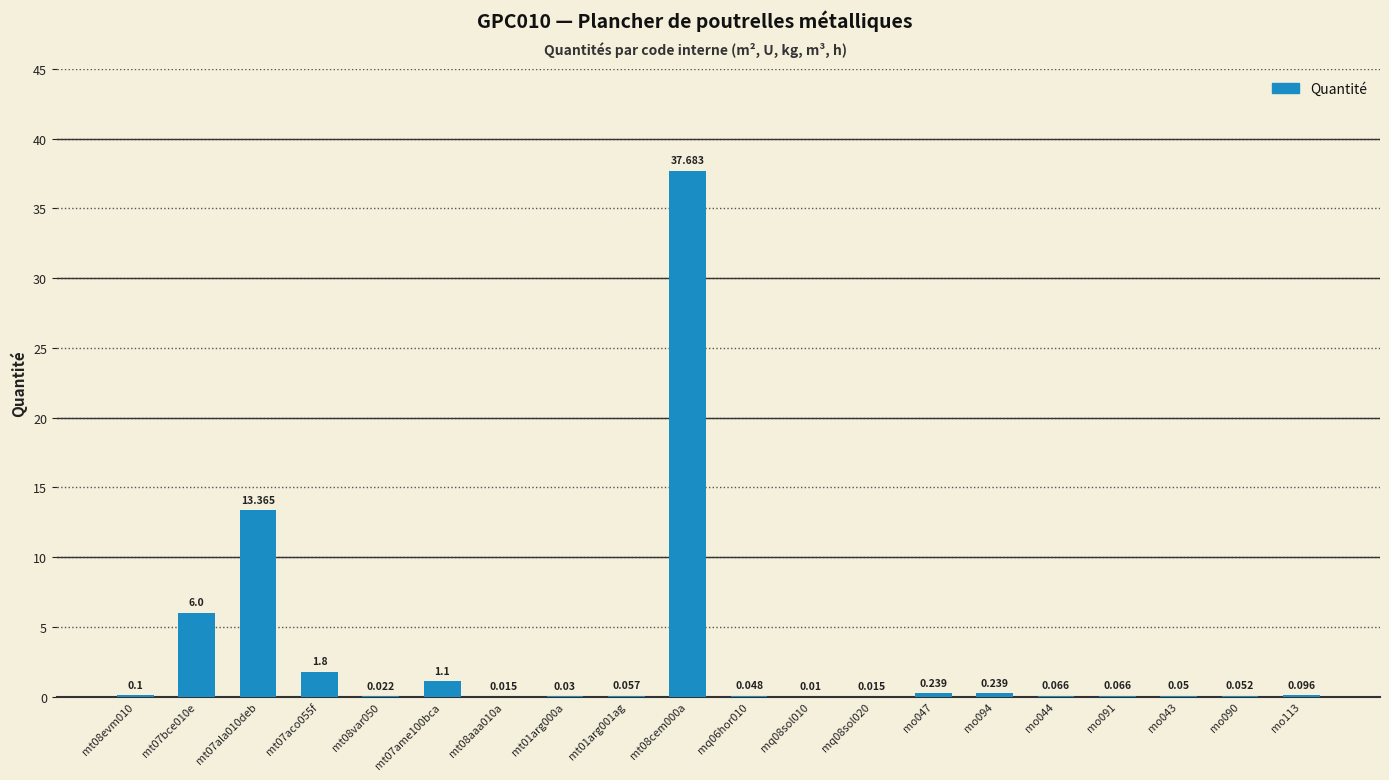

Does the chart contain stacked bars?

No